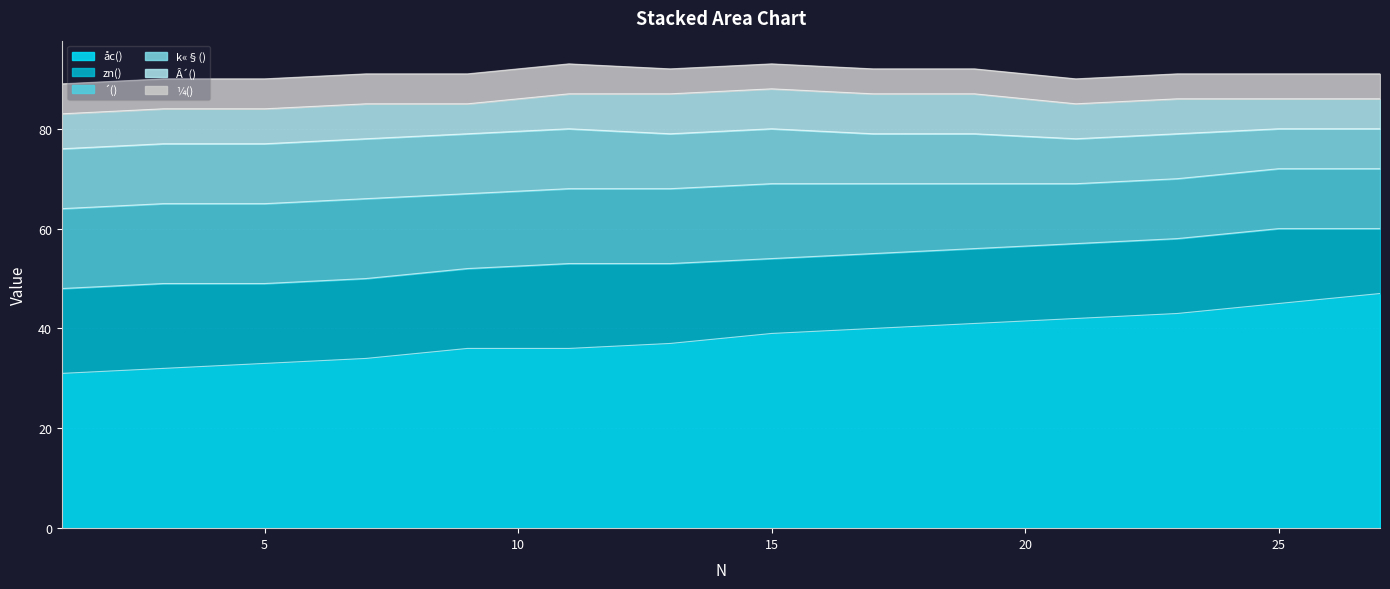

Reading left to right, list all the values displayed in this chart.

åc(): 31	32	33	34	36	36	37	39	40	41	42	43	45	47
zn(): 17	17	16	16	16	17	16	15	15	15	15	15	15	13
´(): 16	16	16	16	15	15	15	15	14	13	12	12	12	12
k«§(): 12	12	12	12	12	12	11	11	10	10	9	9	8	8
Â´(): 7	7	7	7	6	7	8	8	8	8	7	7	6	6
¼(): 6	6	6	6	6	6	5	5	5	5	5	5	5	5